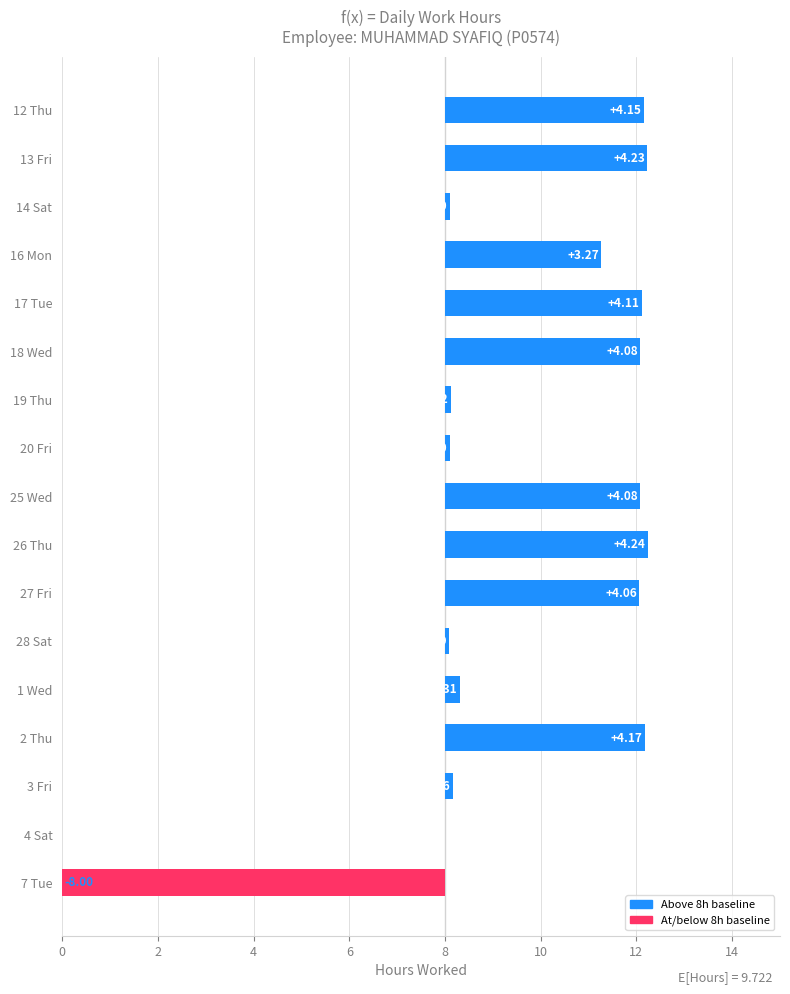

At which label is the value closest to -1?

4 Sat